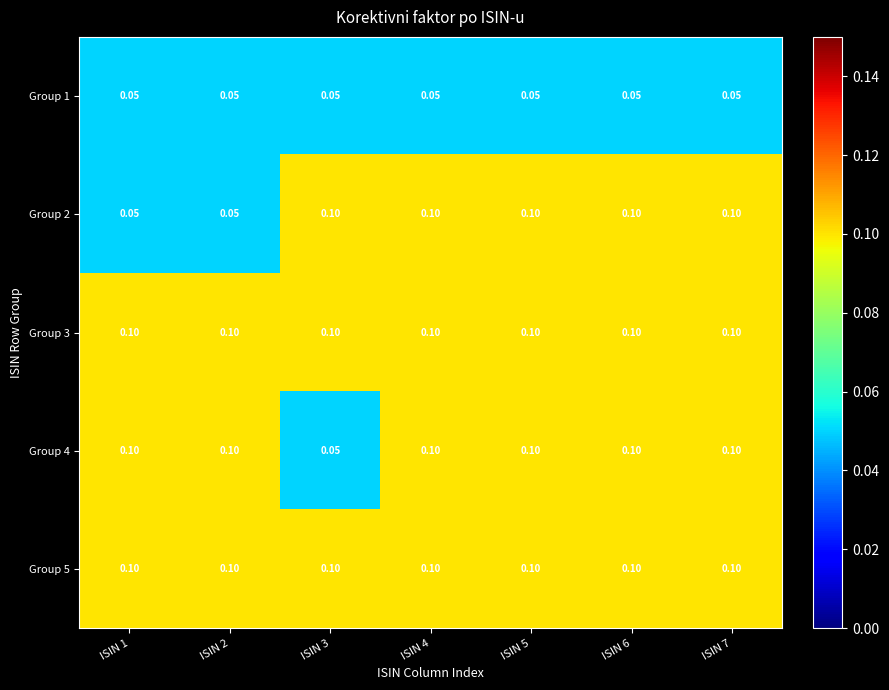

Is the value of Group 2 at ISIN 7 greater than the value of Group 1 at ISIN 5?

Yes